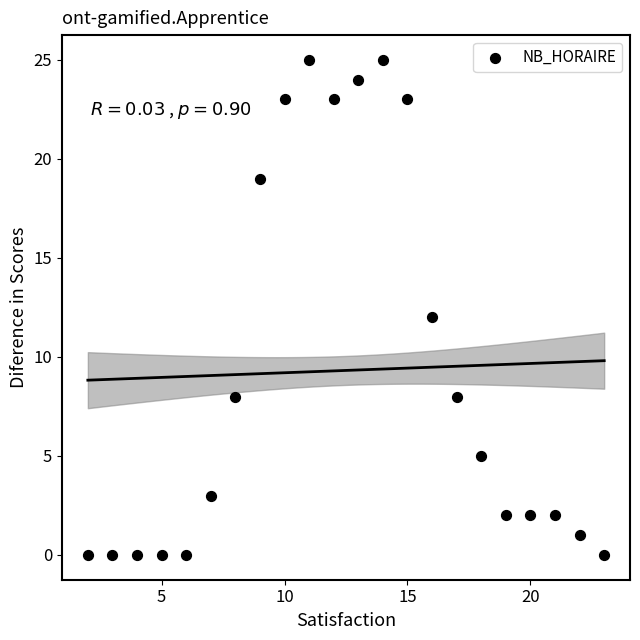

What is the range of X values (max minus min)?

21